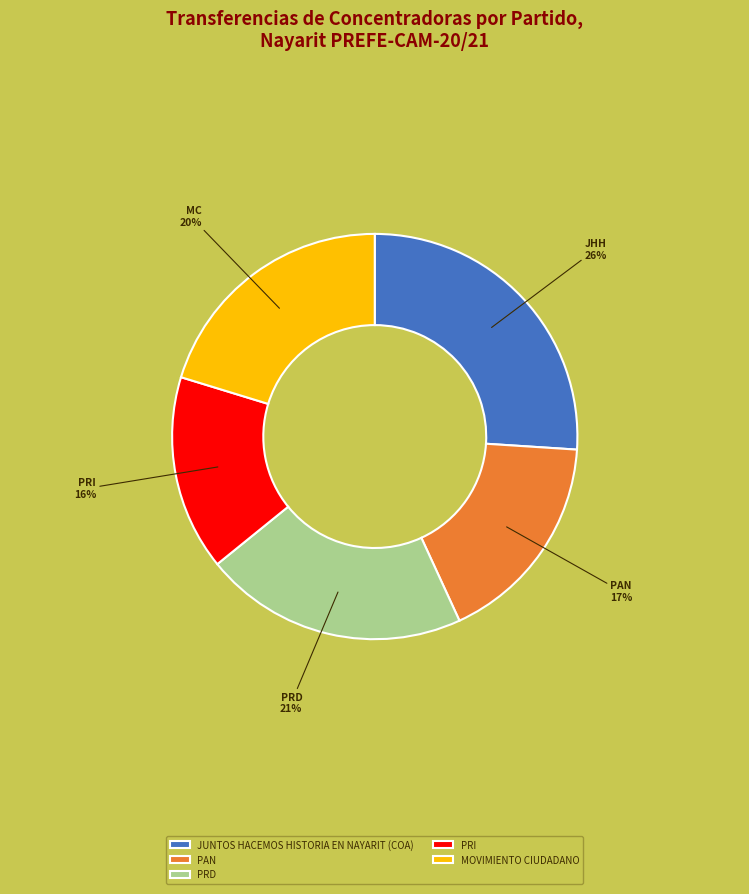

Count the number of slices in the pie.

5